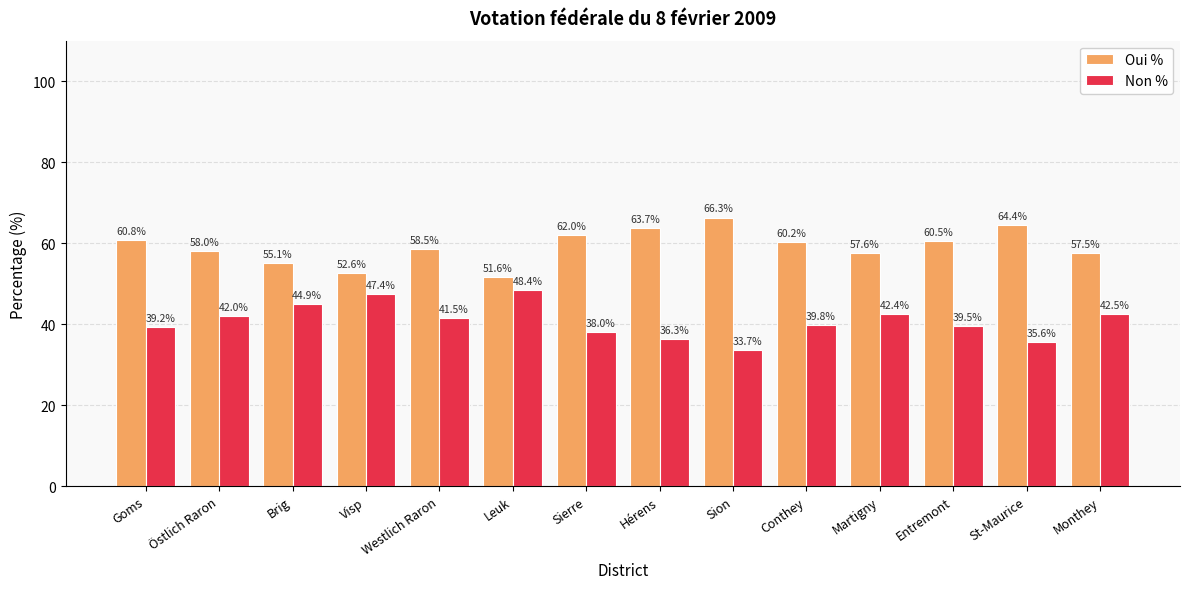

Rank the categories by Oui % value from highest to lowest.

Sion, St-Maurice, Hérens, Sierre, Goms, Entremont, Conthey, Westlich Raron, Östlich Raron, Martigny, Monthey, Brig, Visp, Leuk